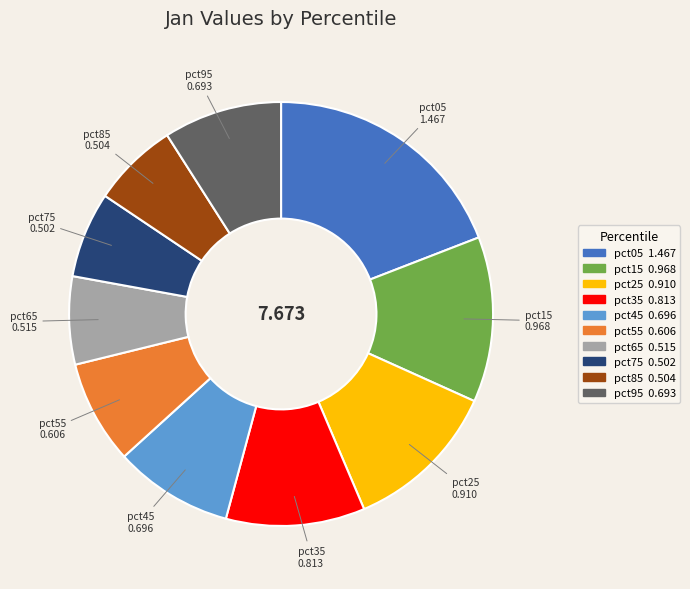

Combined, do pct05 and pct95 account for over 50%?

No